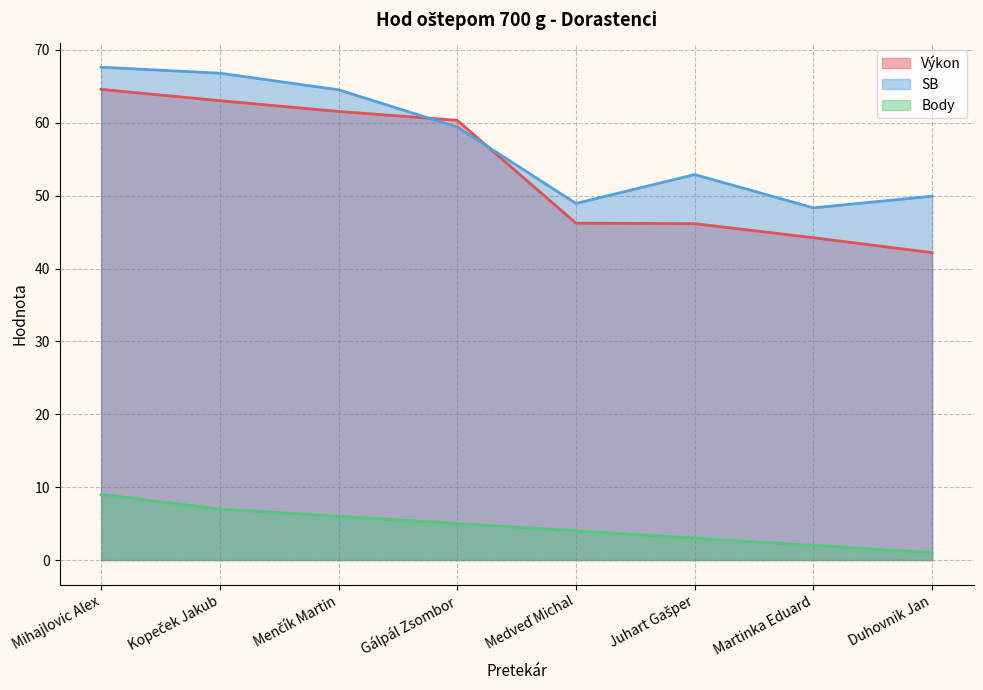

What is the approximate value of SB at Kopeček Jakub?

66.8